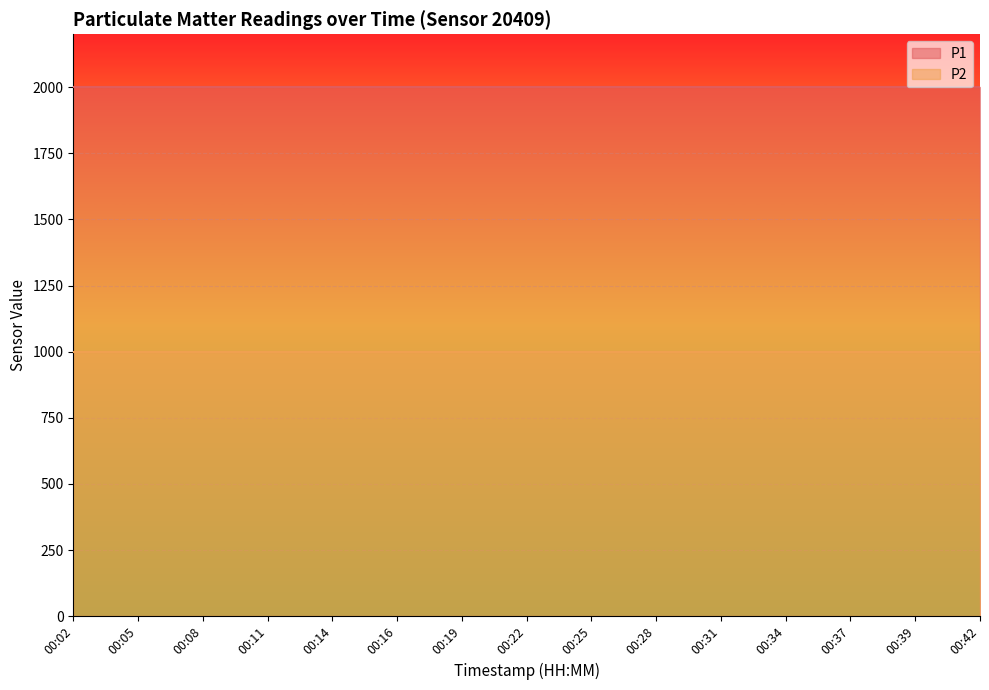

What is the smallest value displayed?

999.9